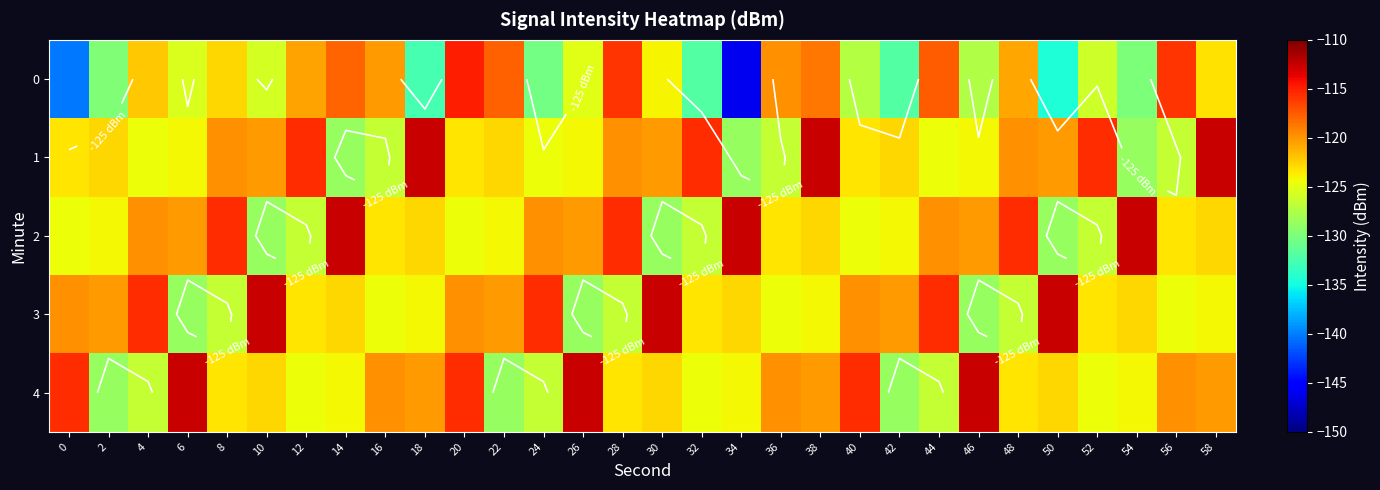

Which has a higher value, 48 or 12?

12